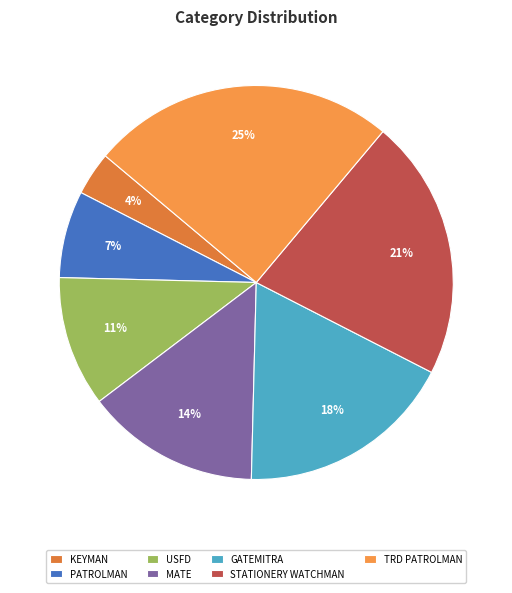

Is it true that STATIONERY WATCHMAN is 7% of the pie?

False